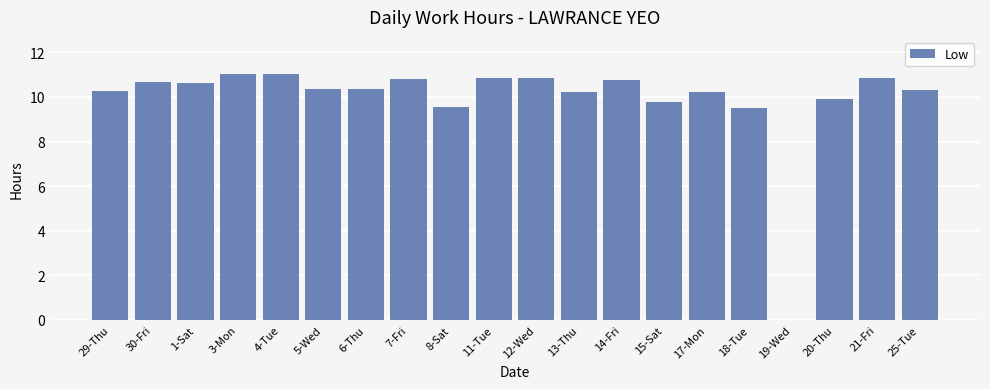

What is the change in value from 19-Wed to 20-Thu?

+9.9